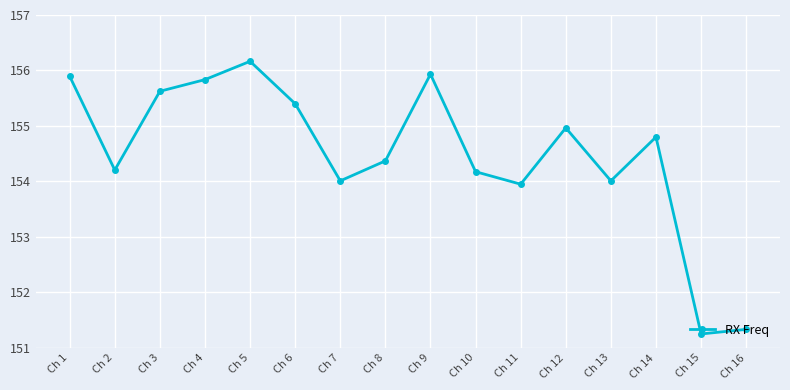

Is it true that the value at Ch 16 is 96.8?

False